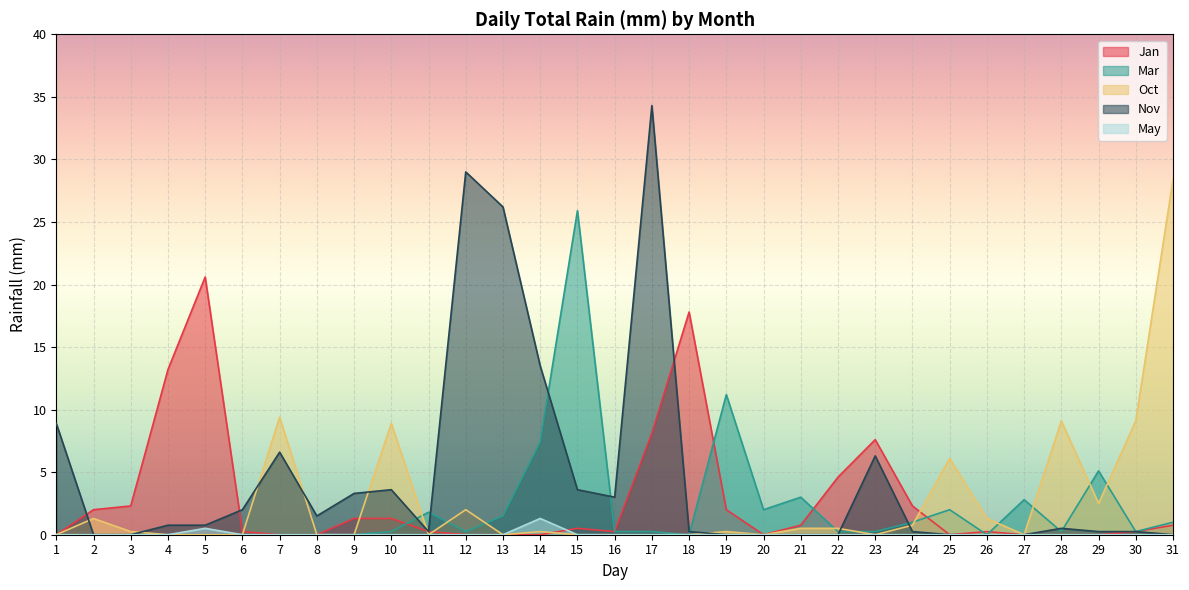

Rank the series at 15 from highest to lowest value.

Mar, Nov, Jan, Oct, May